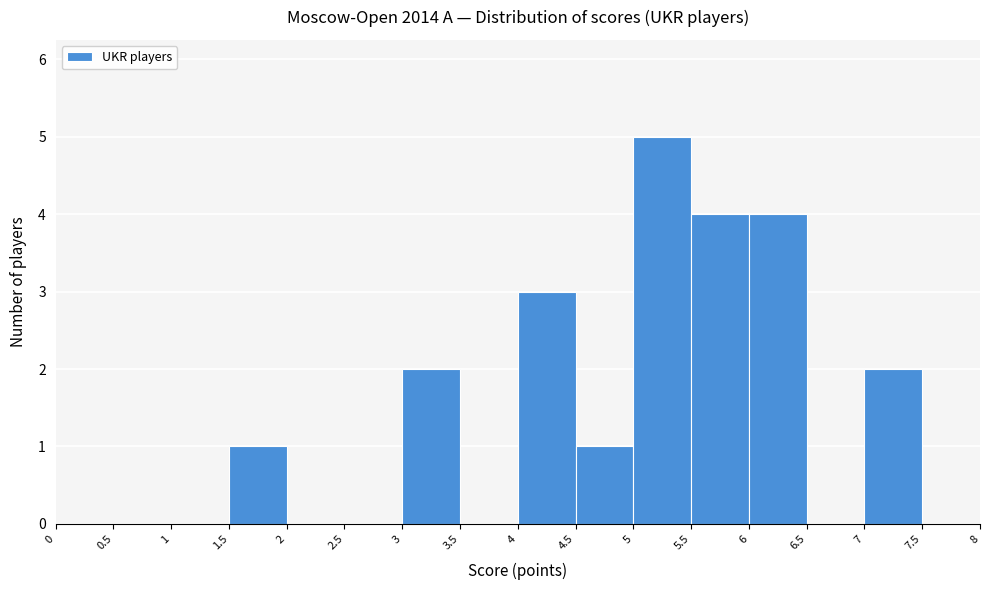

Reading left to right, list every bar in this chart as the range it spans on the x-axis followed by its height. The values are not printed on the chart, so give them approximately, as read against the axis.

0 to 0.5: 0
0.5 to 1: 0
1 to 1.5: 0
1.5 to 2: 1
2 to 2.5: 0
2.5 to 3: 0
3 to 3.5: 2
3.5 to 4: 0
4 to 4.5: 3
4.5 to 5: 1
5 to 5.5: 5
5.5 to 6: 4
6 to 6.5: 4
6.5 to 7: 0
7 to 7.5: 2
7.5 to 8: 0